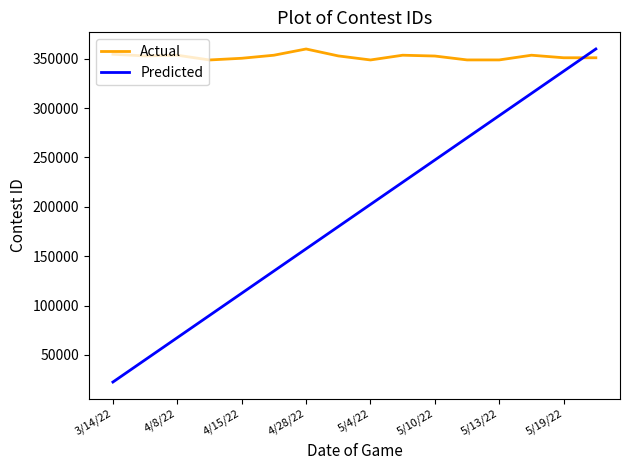

Which series has the widest spread of values?

Predicted